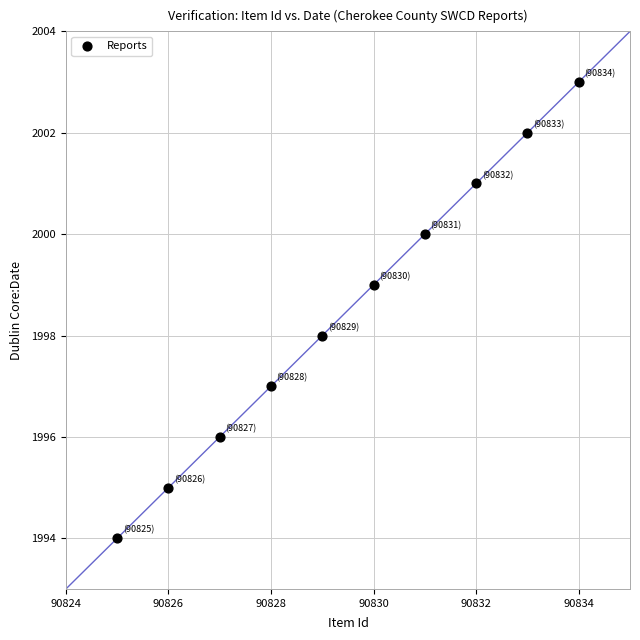

What is the range of X values (max minus min)?

9